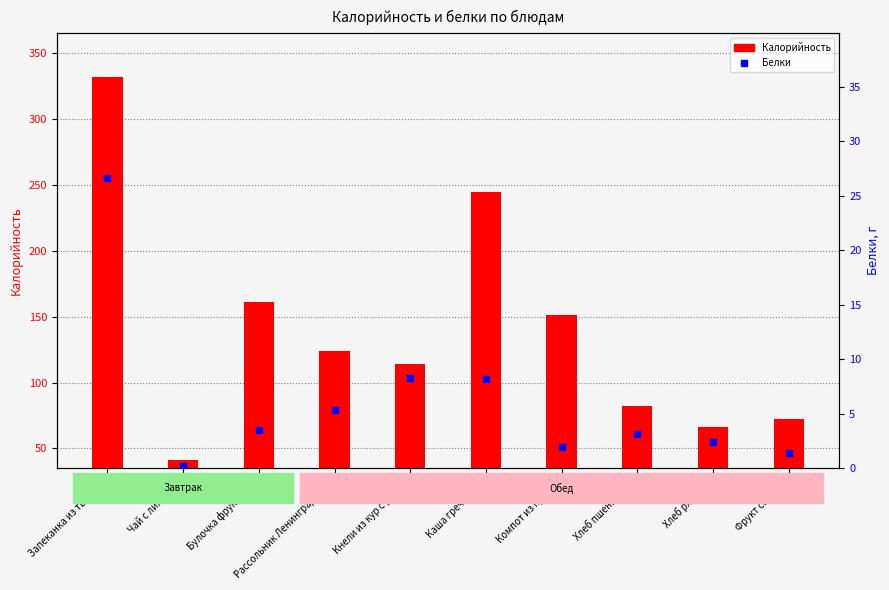

What position from the right is Кнели из кур с рисом?

6